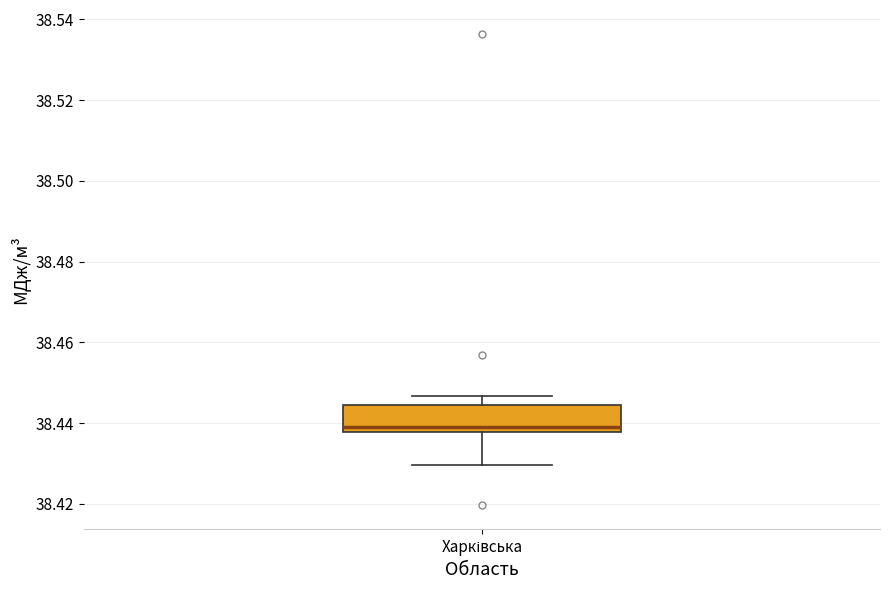

Where does the upper whisker of the box for Харківська end on the y-axis? The values are not printed on the chart, so give them approximately, as read against the axis.

38.446